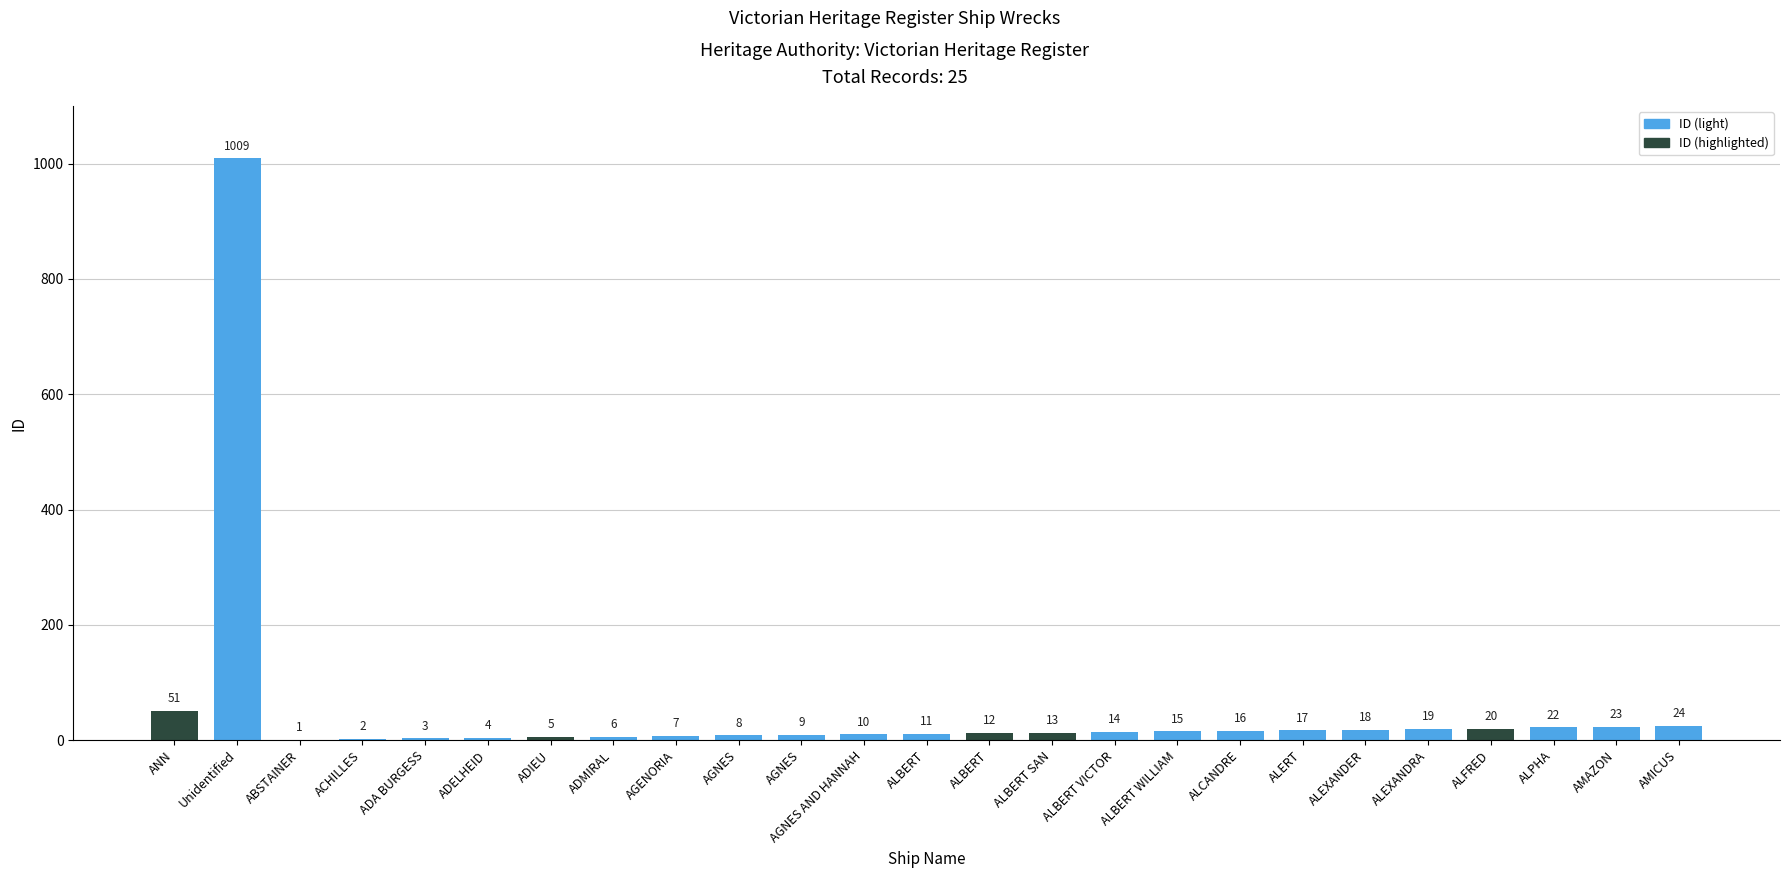

What is the label of the 23rd bar from the right?

ABSTAINER